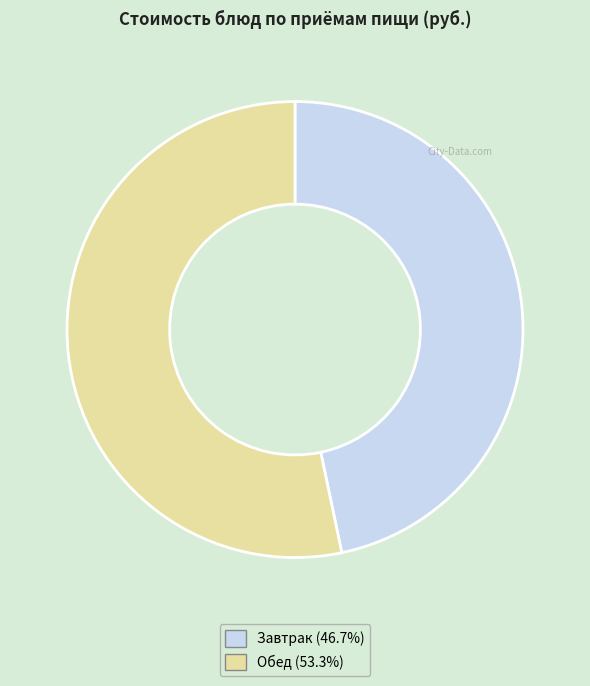

How many segments does this pie chart have?

2